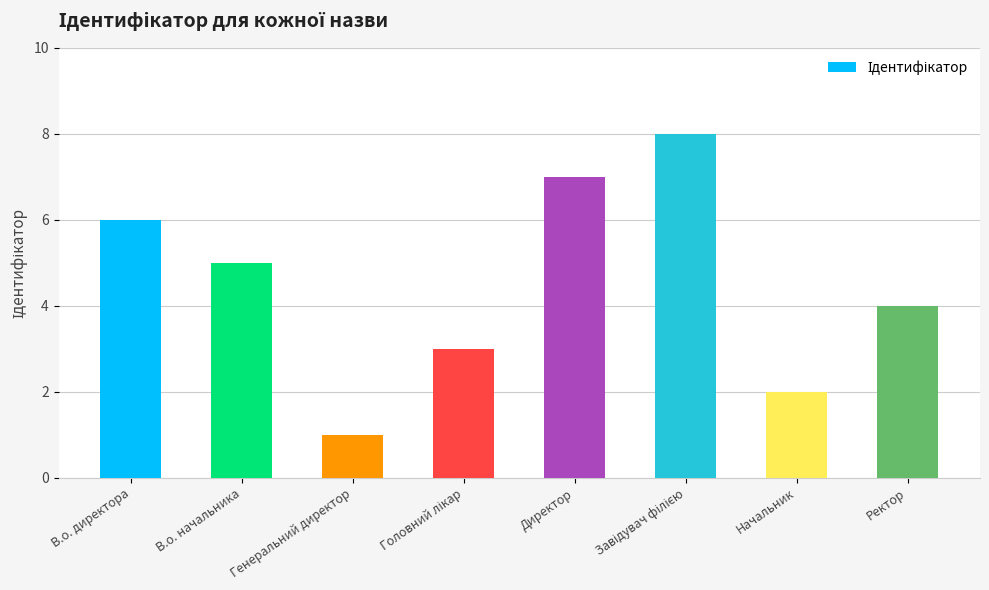

What is the sum of the values at В.о. начальника and В.о. директора?

11